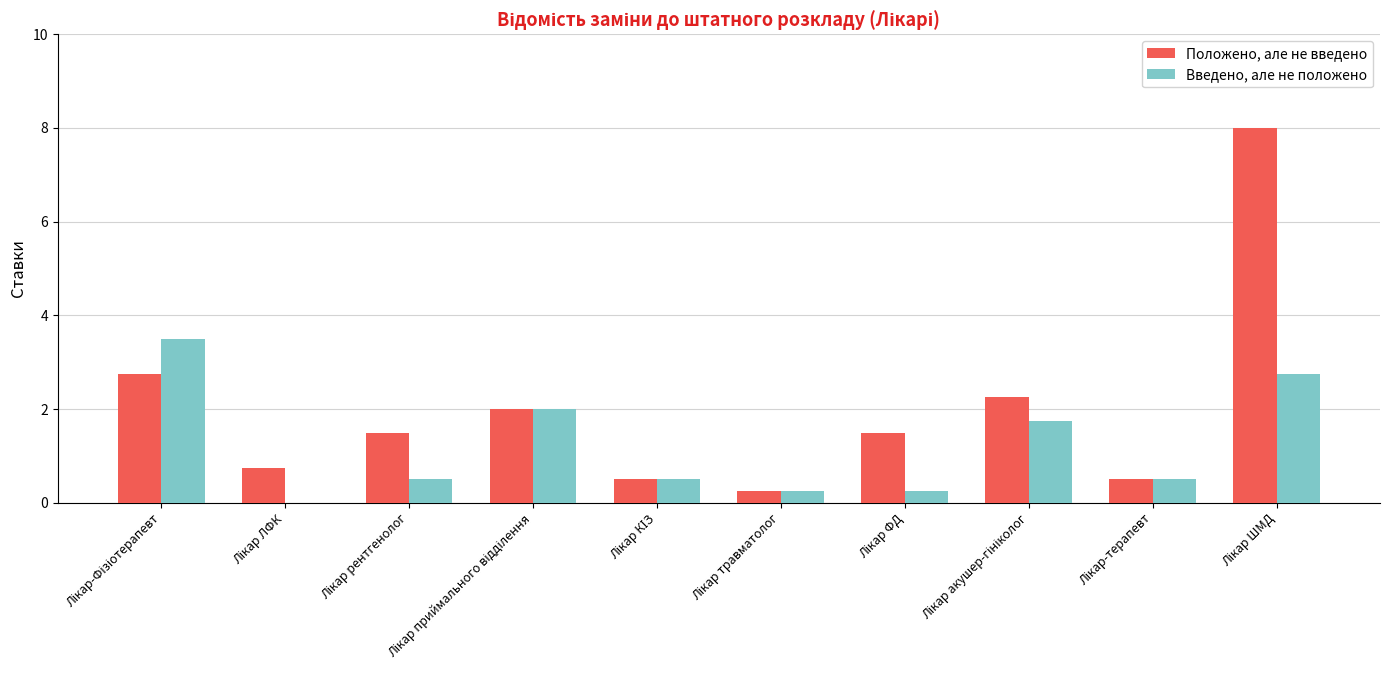

What are all the series names shown in the legend?

Положено, але не введено, Введено, але не положено